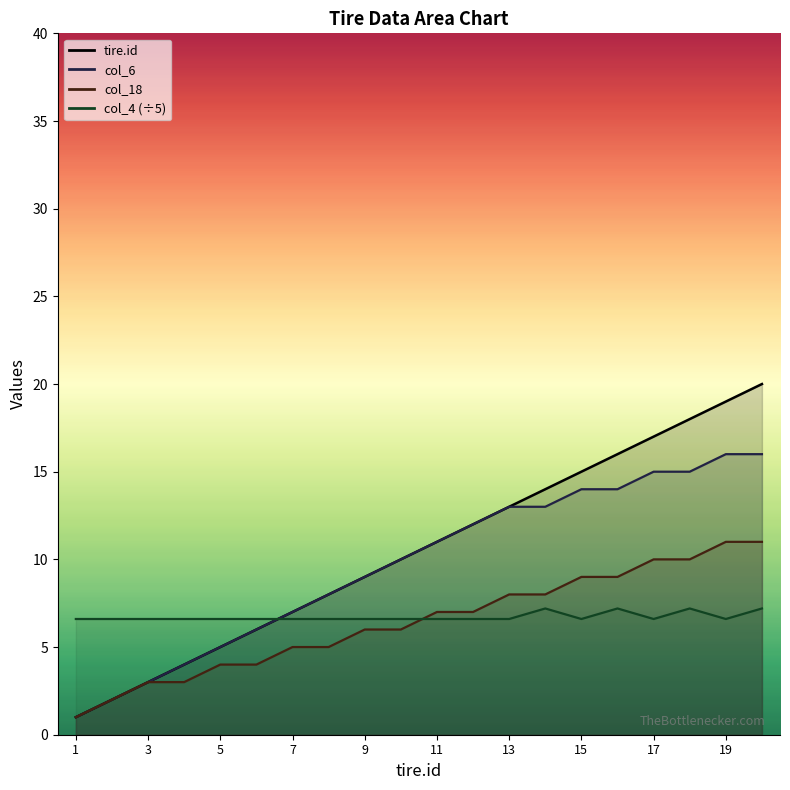

How many lines are shown in the chart?

4